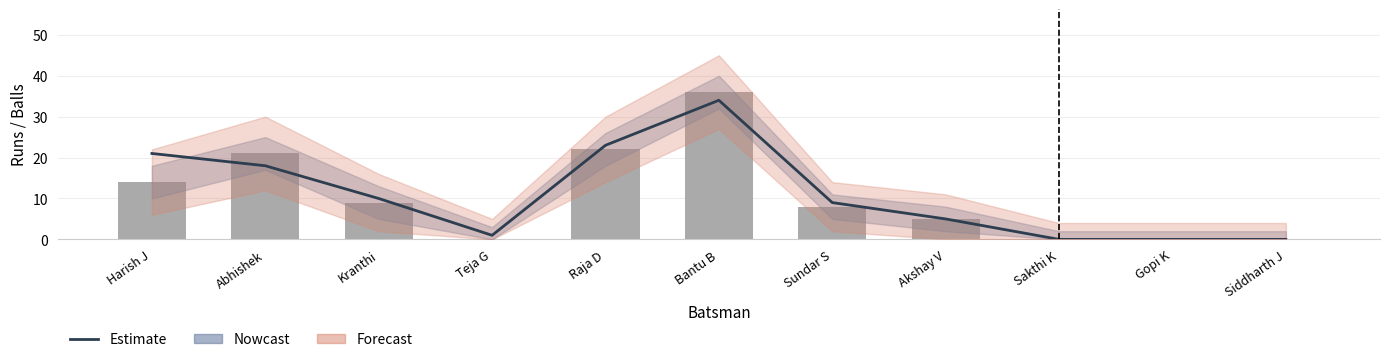

True or false: Estimate has a value of 1 at Akshay V.

False